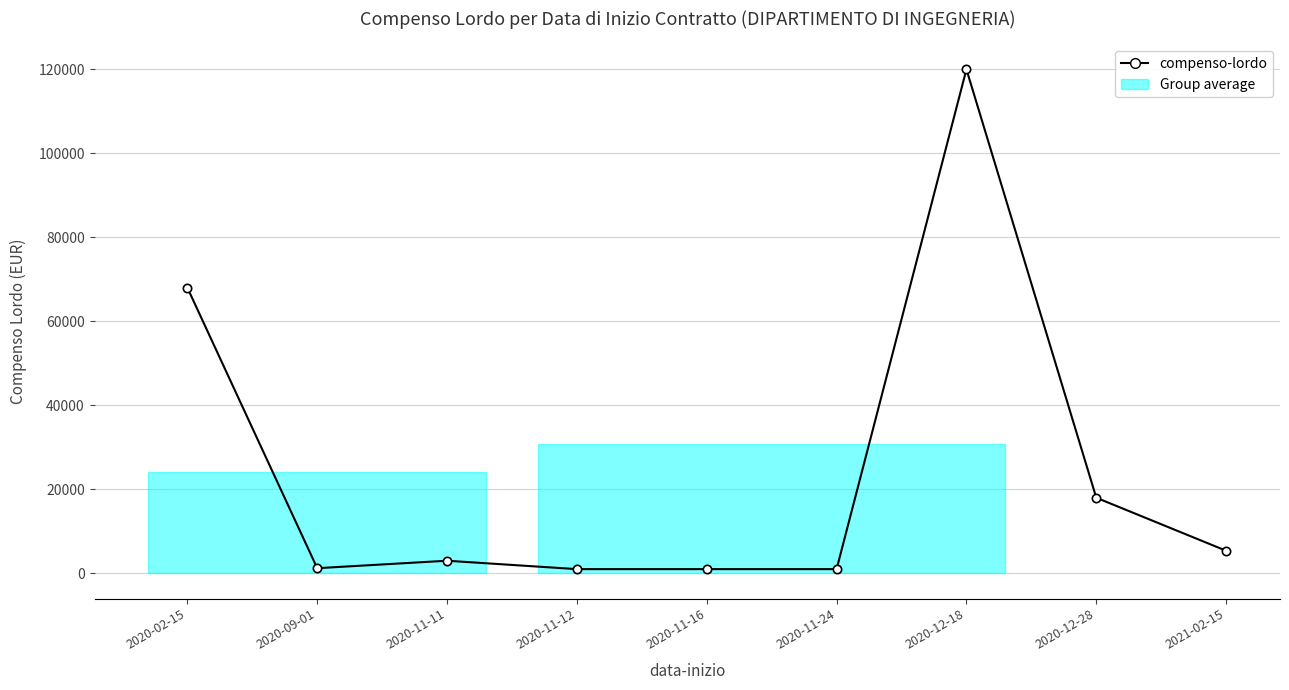

What is the minimum value shown in the chart?

1000